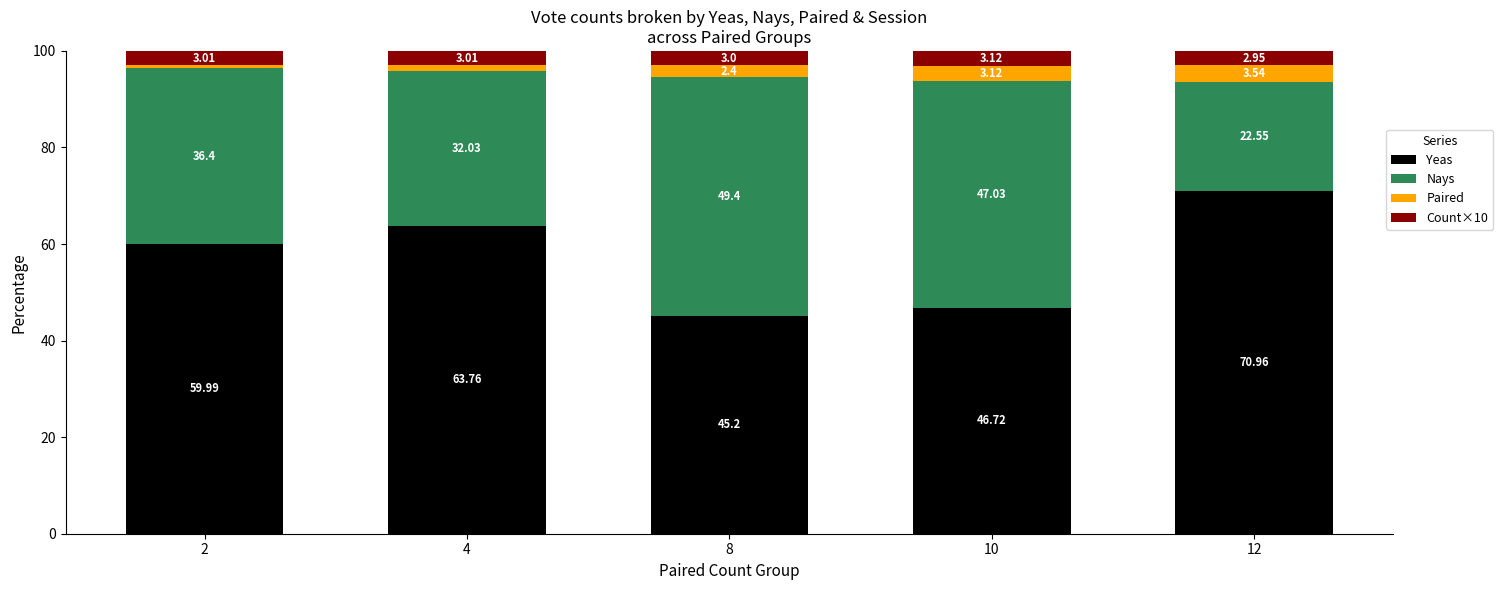

What is the total value across all series at 8?

100.0